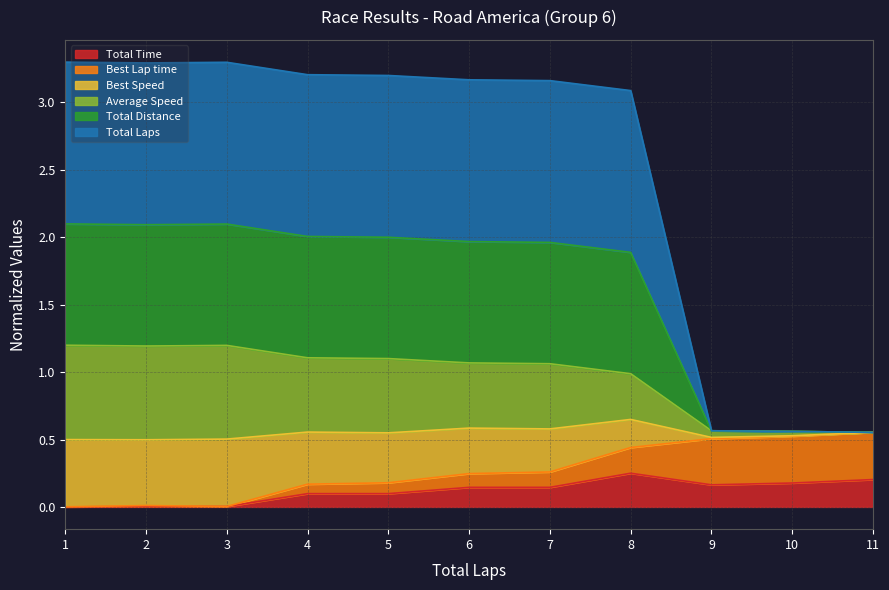

What are all the series names shown in the legend?

Total Time, Best Lap time, Best Speed, Average Speed, Total Distance, Total Laps